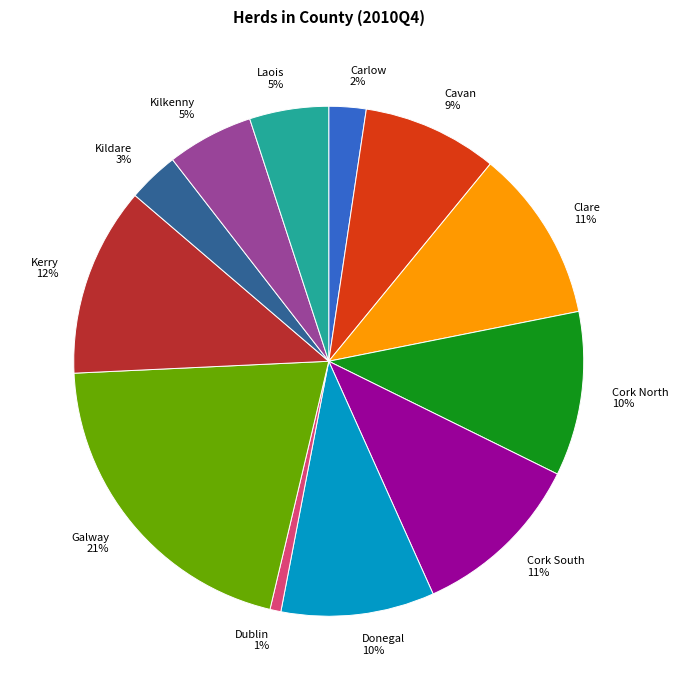

Between Cavan and Clare, which is larger?

Clare